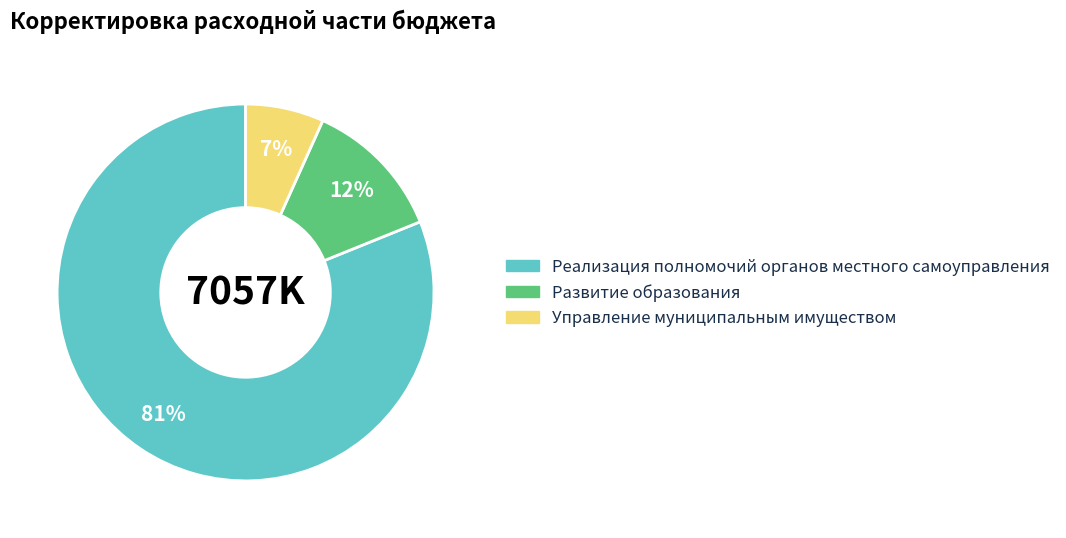

Does Реализация полномочий органов местного самоуправления represent more than half of the total?

Yes